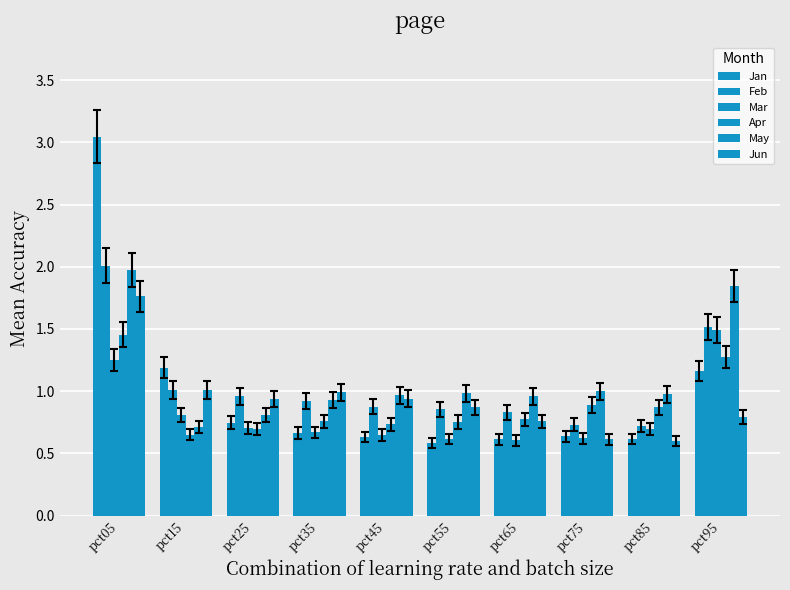

Which series has the largest total across all categories?

May